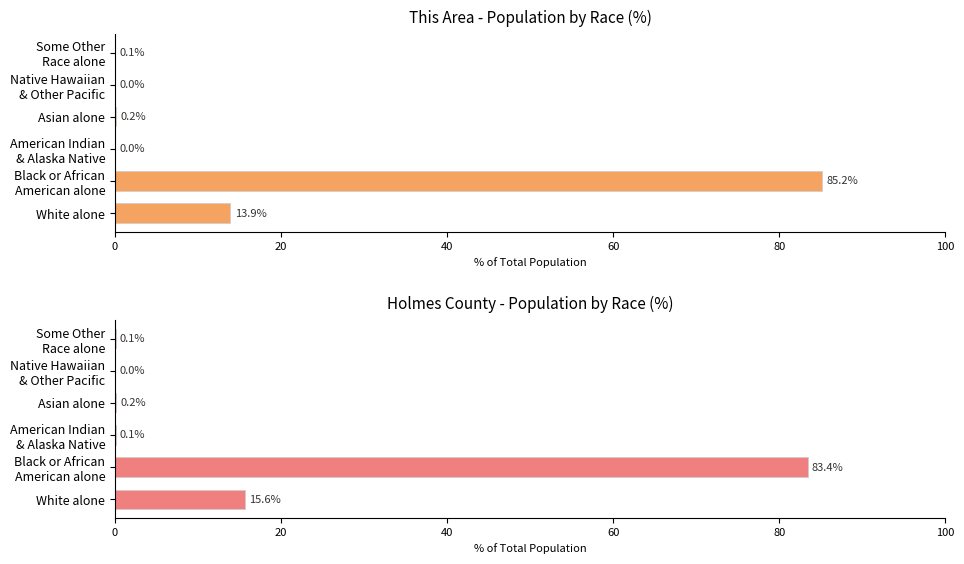

What is the difference between the maximum and second lowest values in the Holmes County series?

83.3